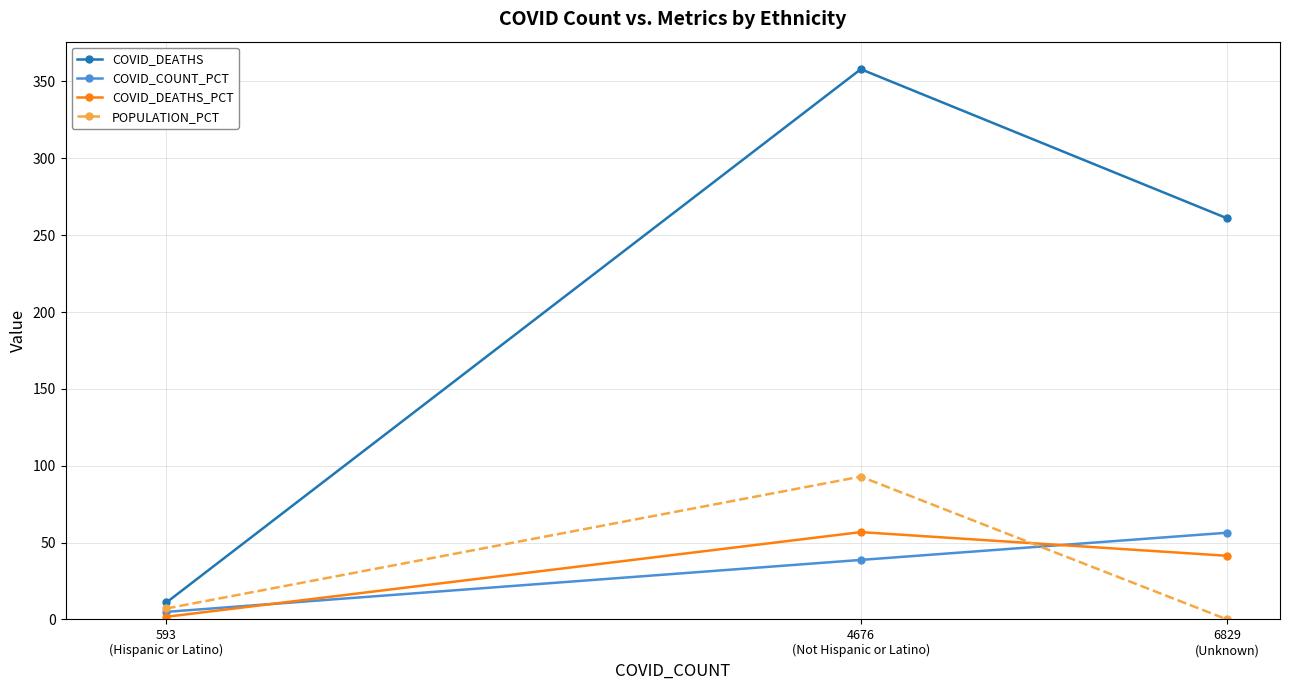

Which series changed the most between 4676
(Not Hispanic or Latino) and 6829
(Unknown)?

COVID_DEATHS